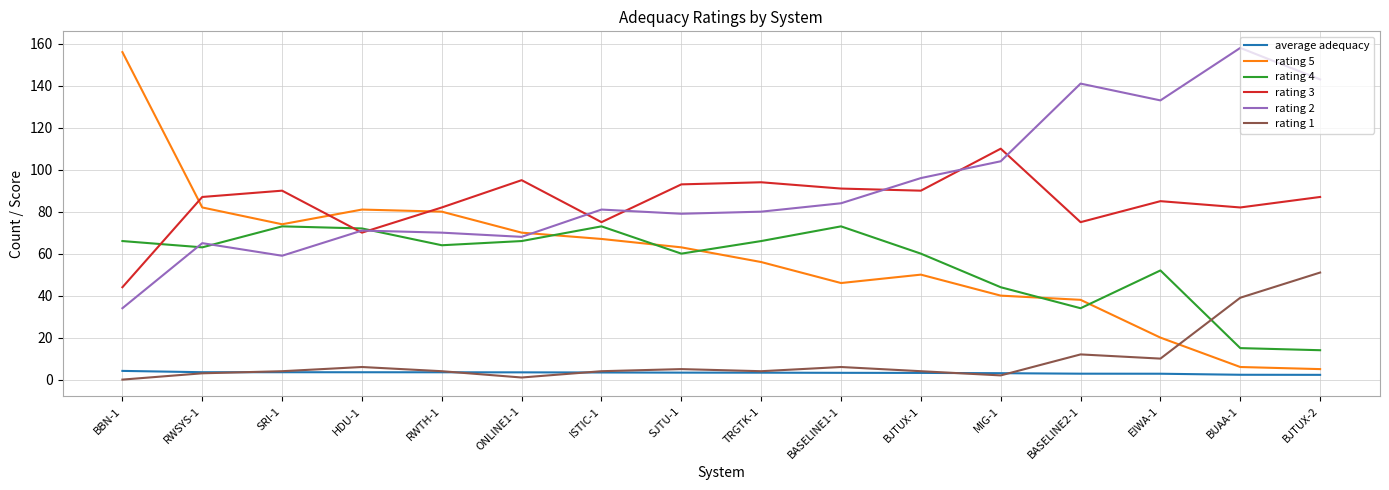

Which category has the lowest value in the rating 2 series?

BBN-1